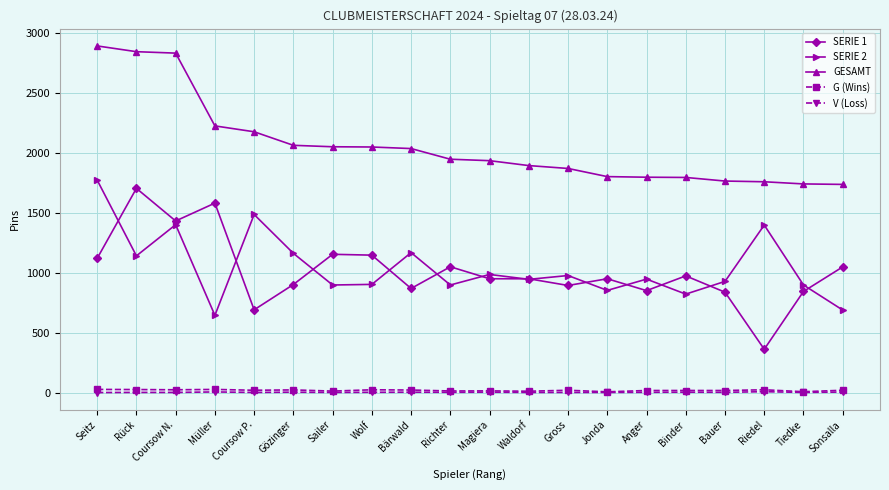

Which series has the widest spread of values?

SERIE 1